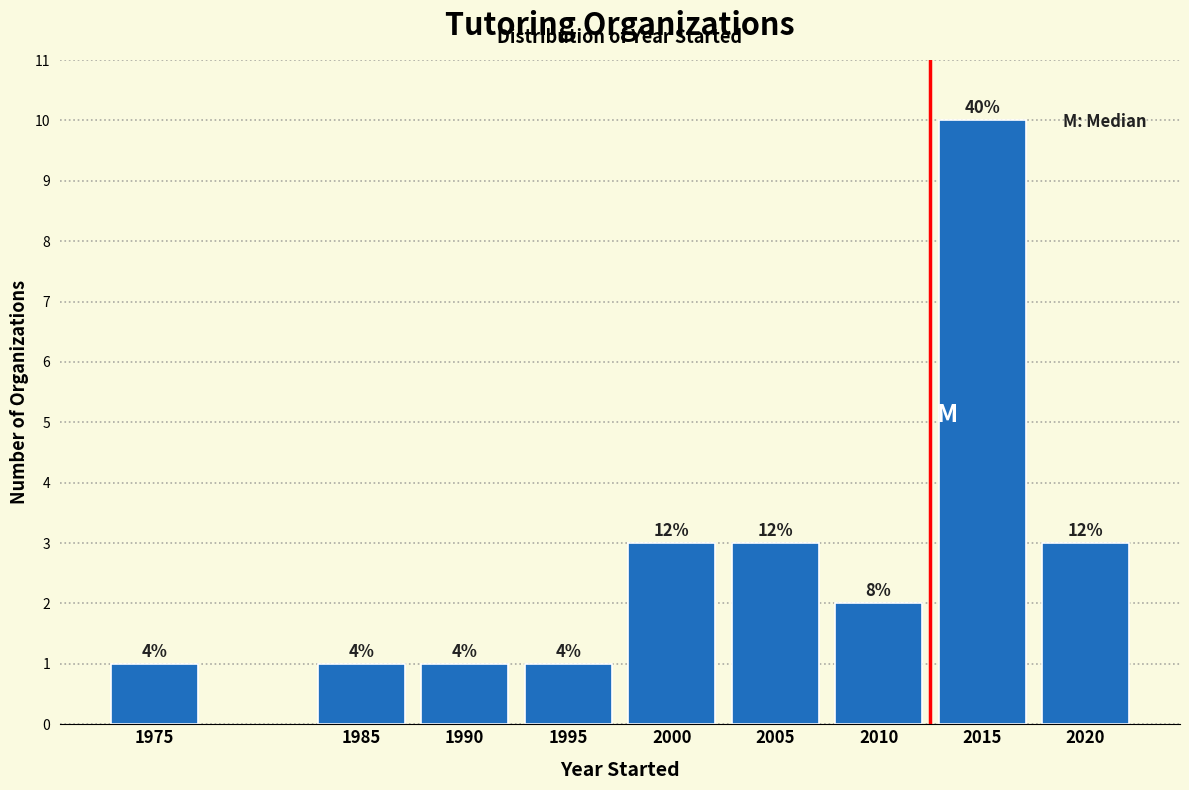

How many bars are there in total?

9